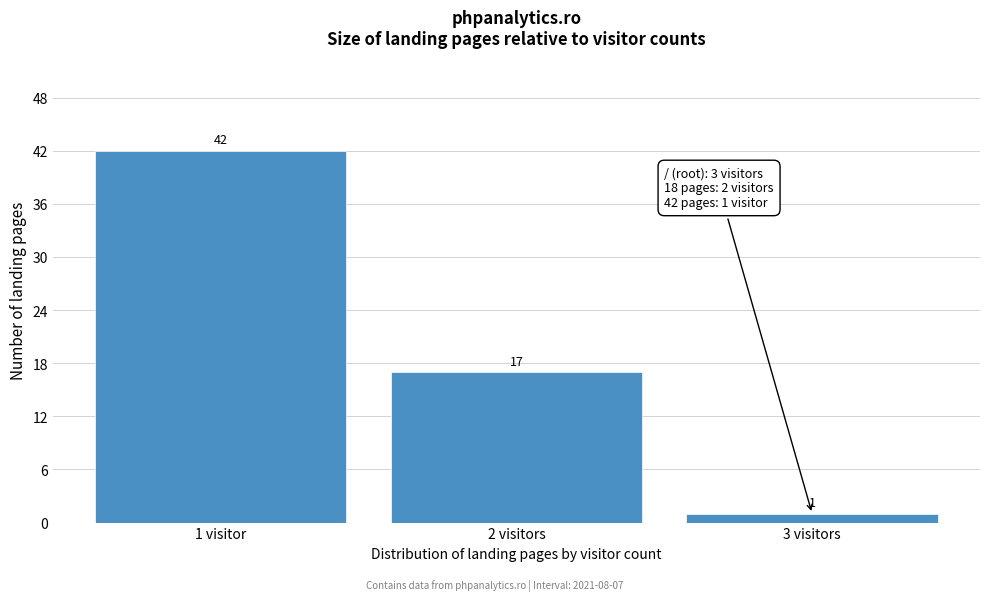

Reading left to right, extract all data points from this chart.

1 visitor=42	2 visitors=17	3 visitors=1